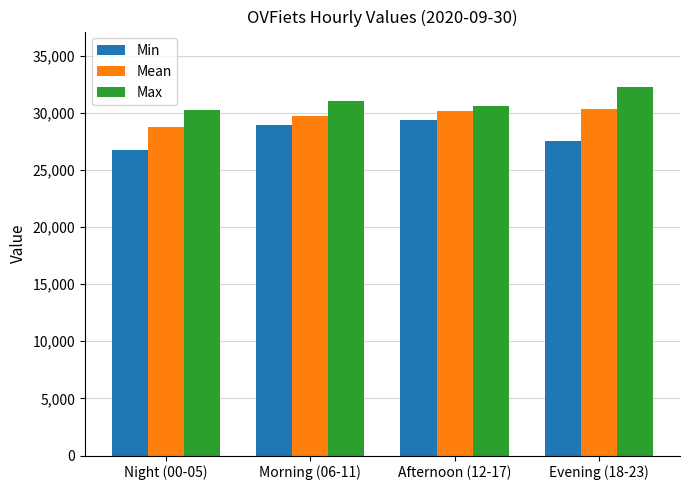

Which series has the largest range (max minus min)?

Min